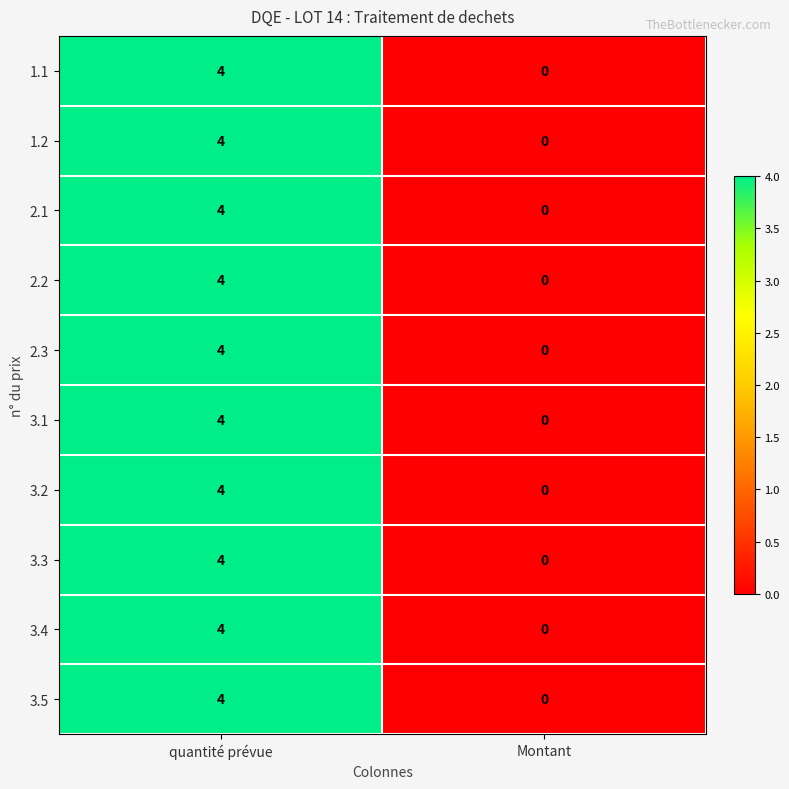

What is the highest value of the 3.3 series?

4